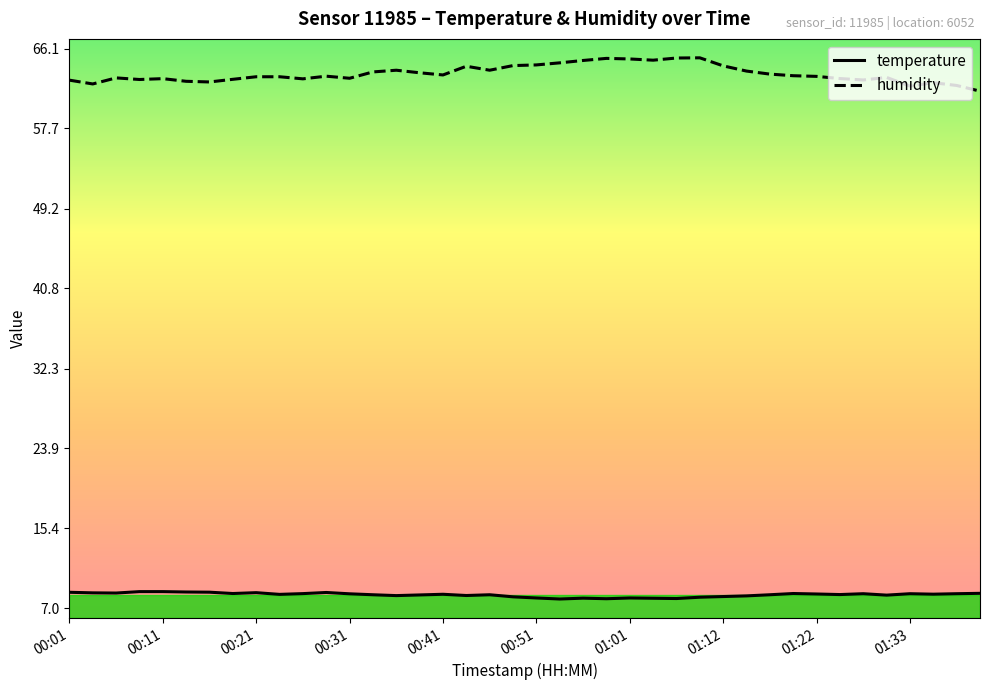

Rank the series by their average value, from lowest to highest.

temperature, humidity